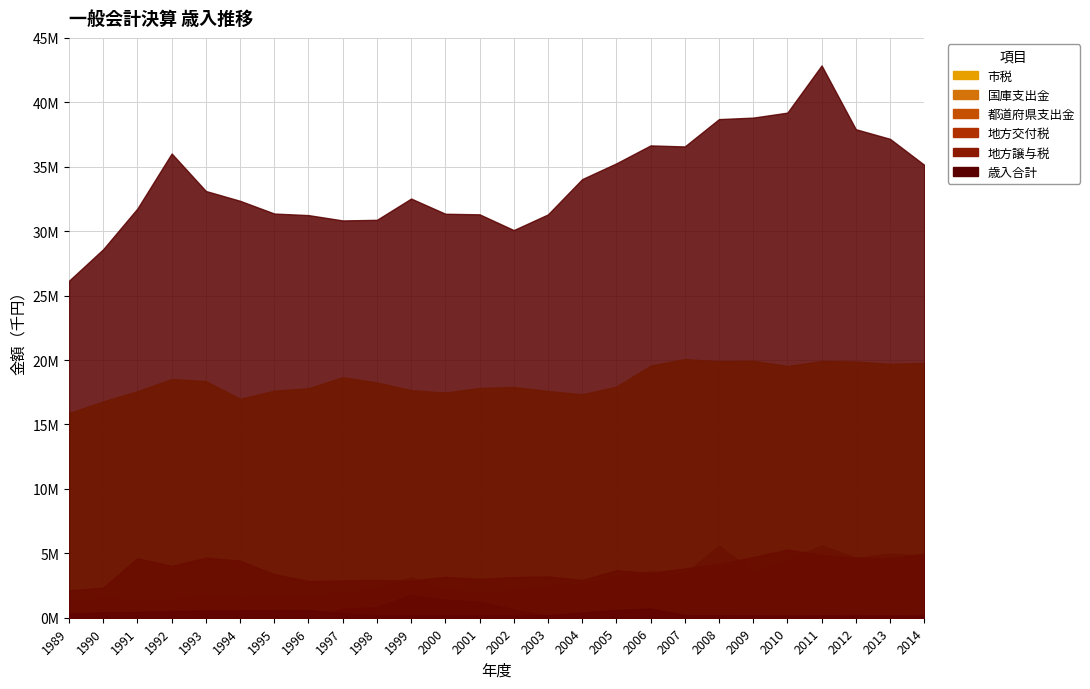

Which series has the largest total across all categories?

歳入合計